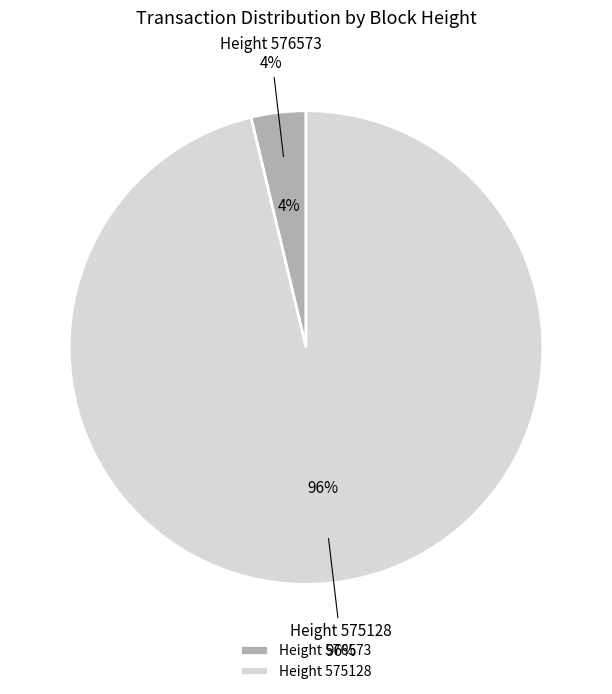

Rank the categories by value from highest to lowest.

575128, 576573